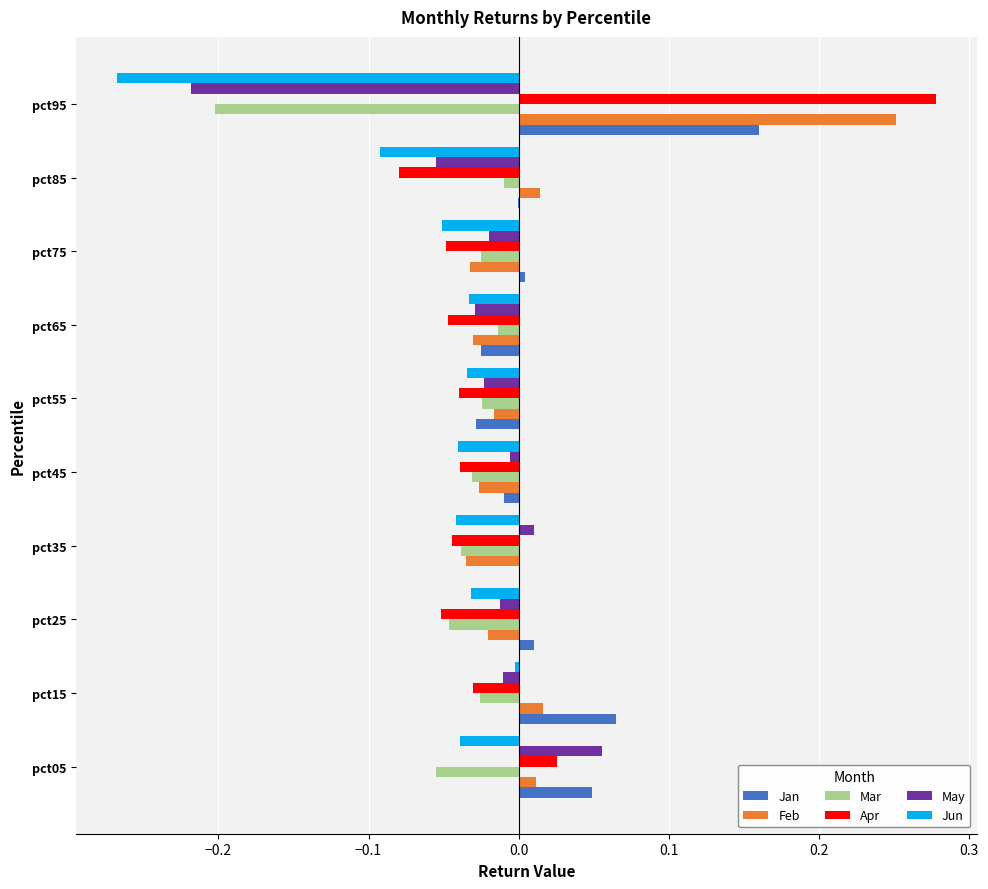

The Mar series shows -0.2 at pct95. True or false?

True